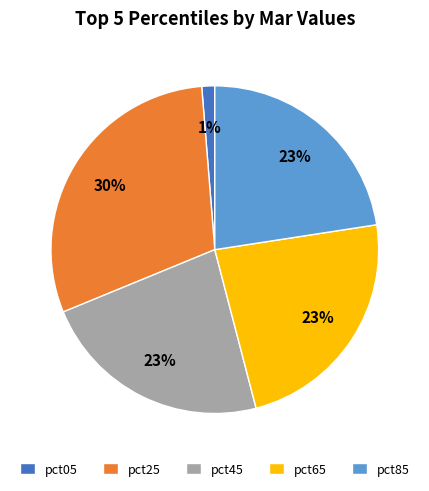

Which slice is the largest?

pct25